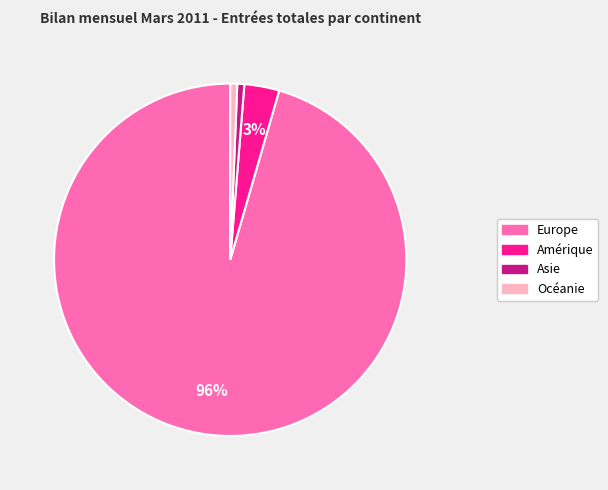

Which slice represents more than half of the pie?

Europe